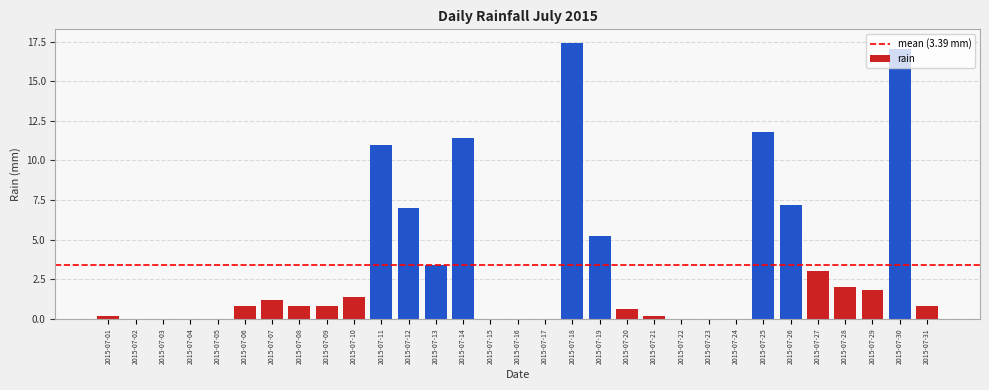

What is the maximum value shown in the chart?

17.4